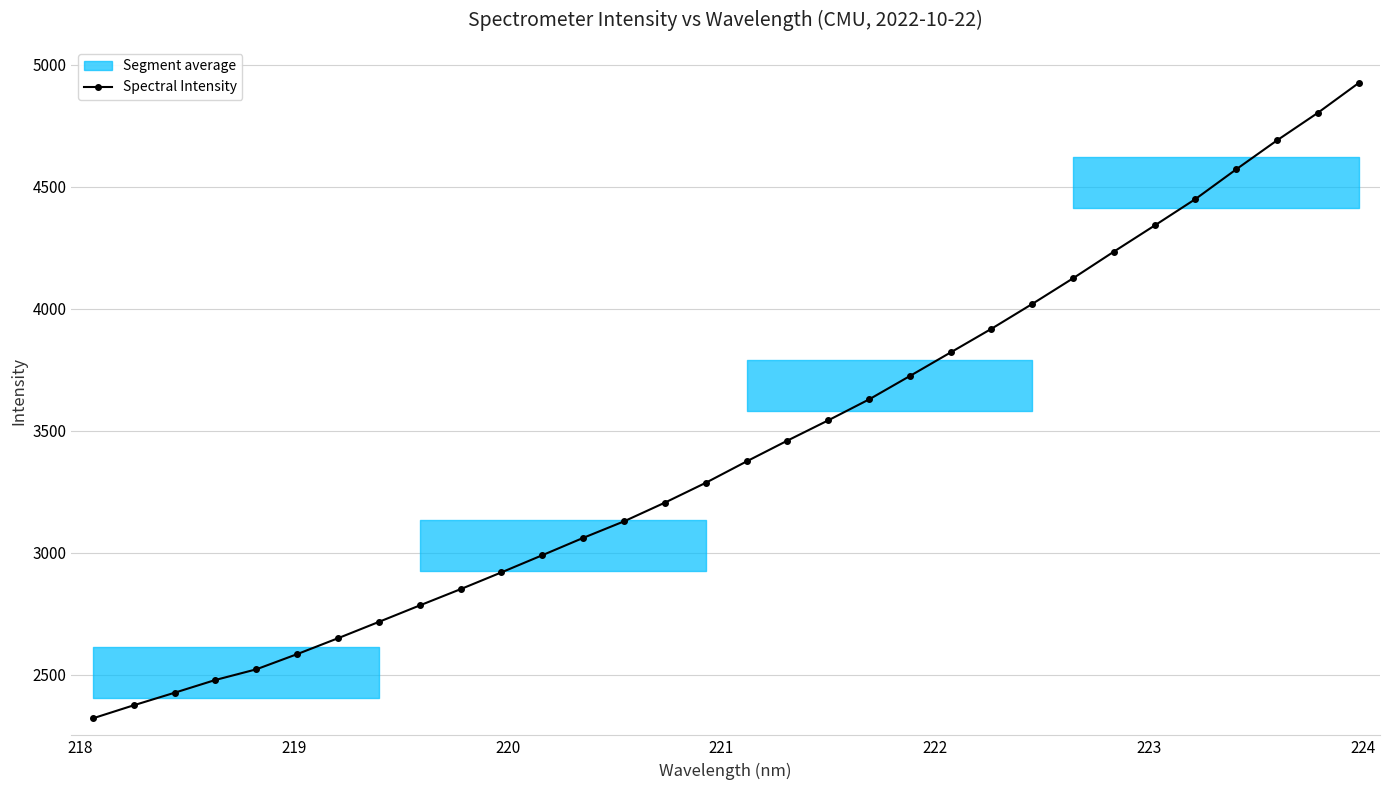

What is the average value?

3435.5